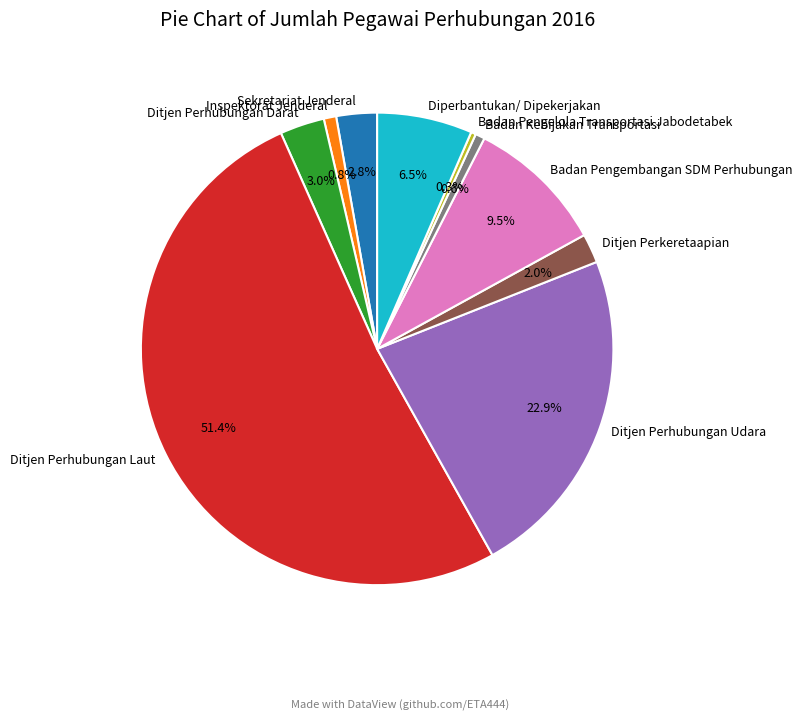

Does Ditjen Perhubungan Udara account for over 50% of the chart?

No